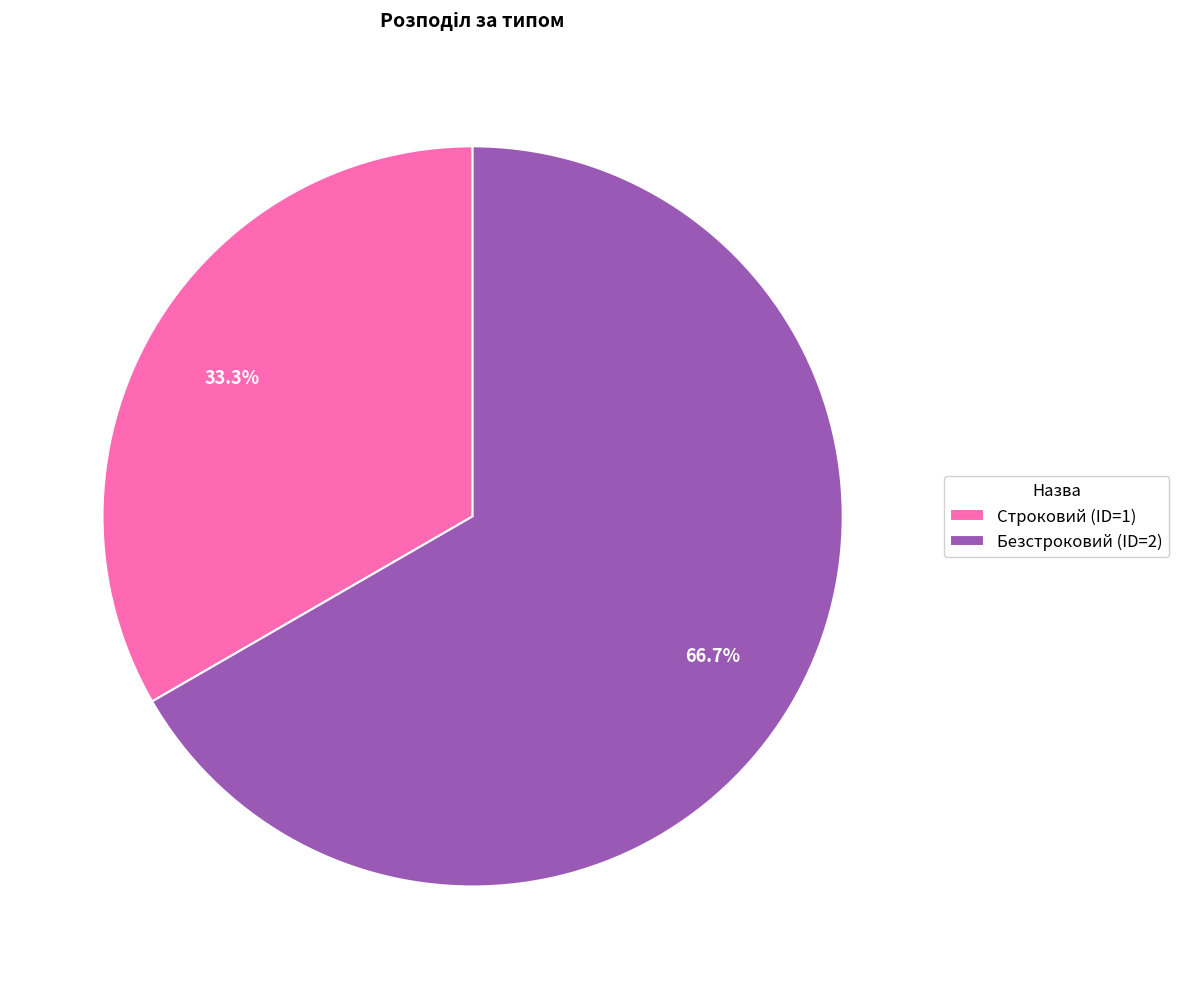

Which category has the biggest portion of the pie?

Безстроковий